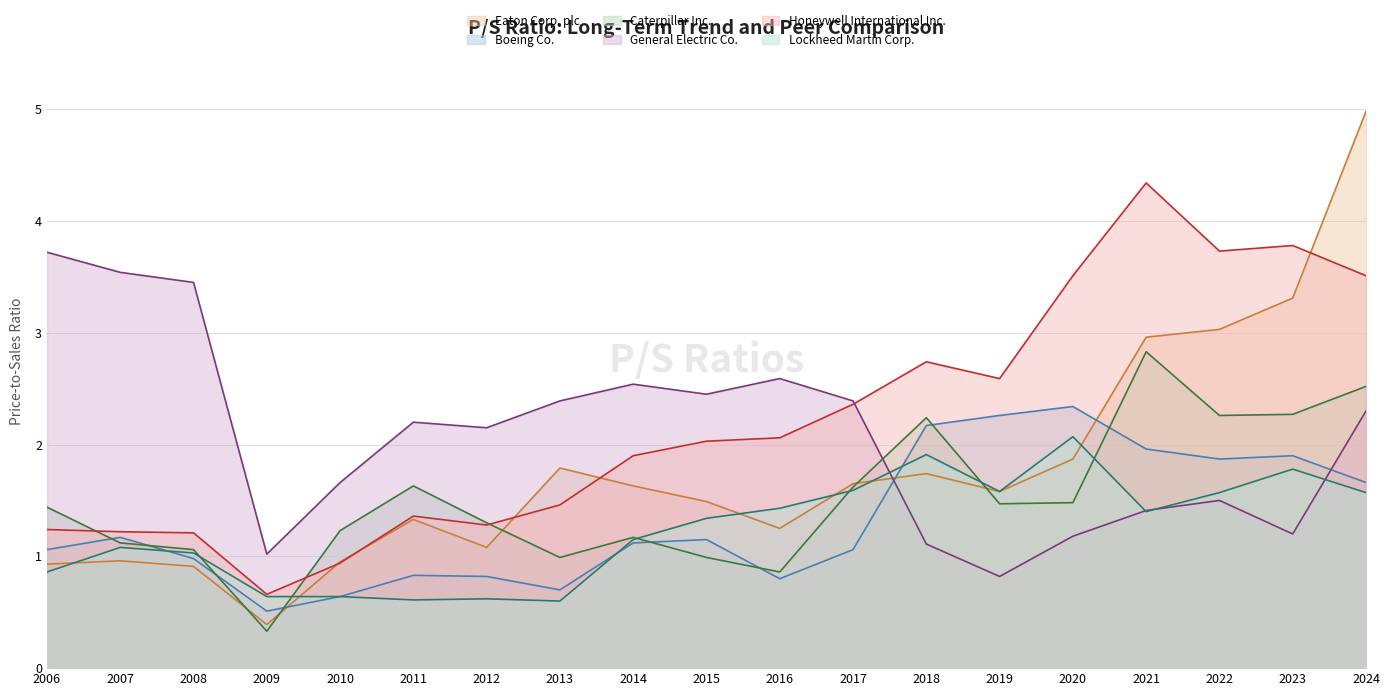

Which series has the largest total across all categories?

Honeywell International Inc.